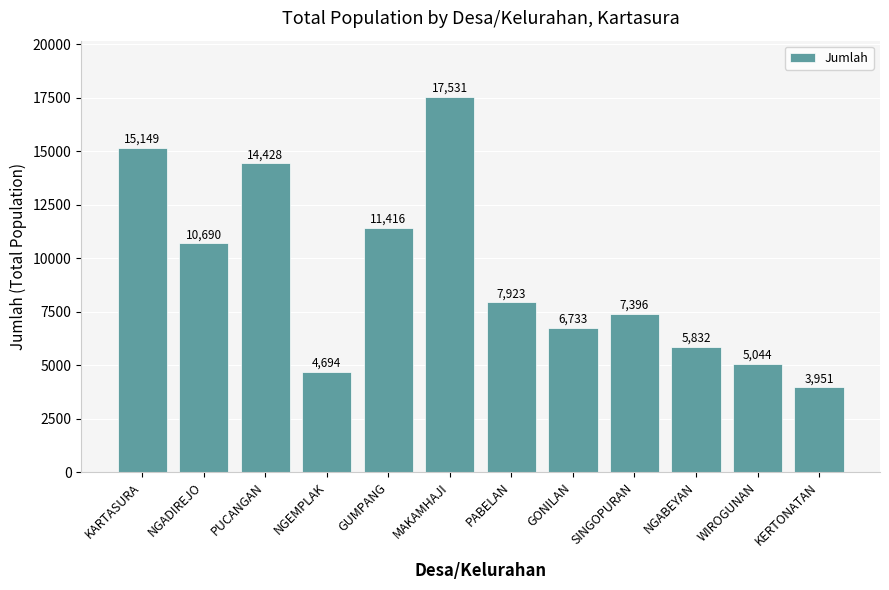

Are the bars grouped side by side (vs. stacked)?

No